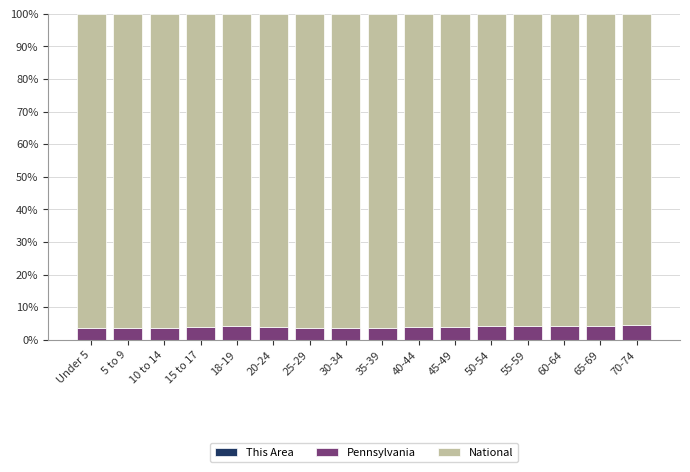

What is the total value across all series at 50-54?

100.0